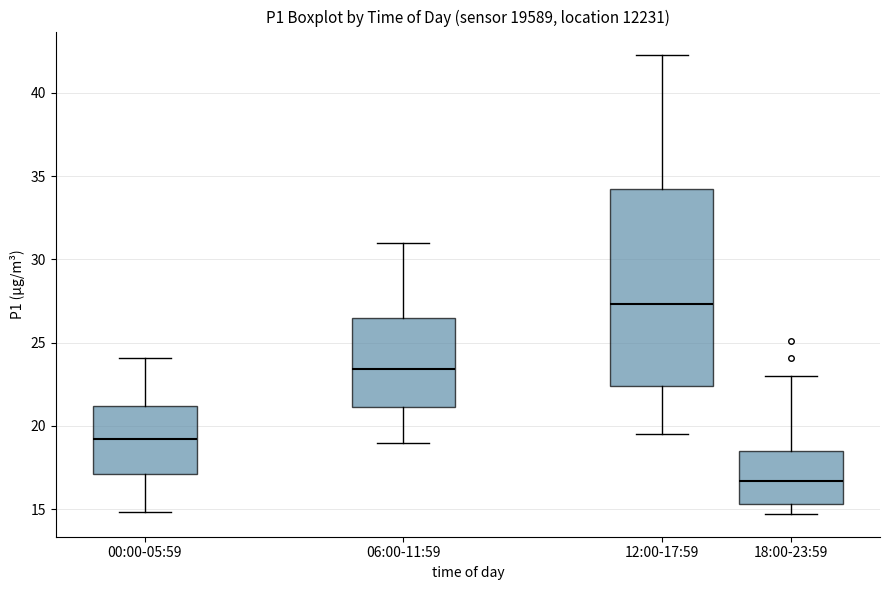

Where does the lower whisker of the box for 06:00-11:59 end on the y-axis? The values are not printed on the chart, so give them approximately, as read against the axis.

19.0